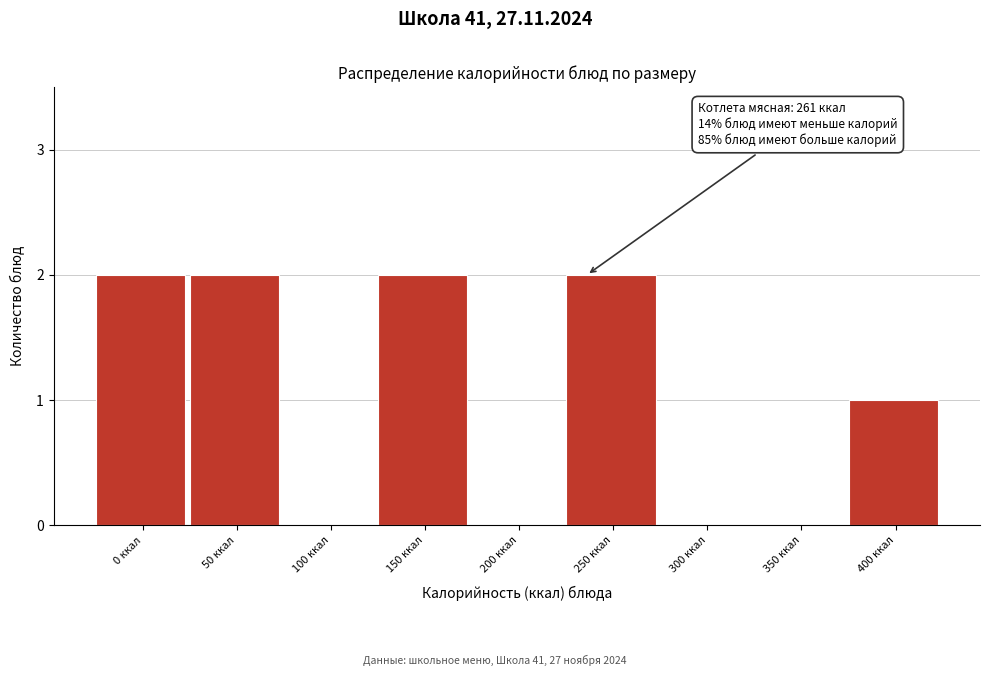

Reading left to right, extract all data points from this chart.

0 ккал=2	50 ккал=2	100 ккал=0	150 ккал=2	200 ккал=0	250 ккал=2	300 ккал=0	350 ккал=0	400 ккал=1